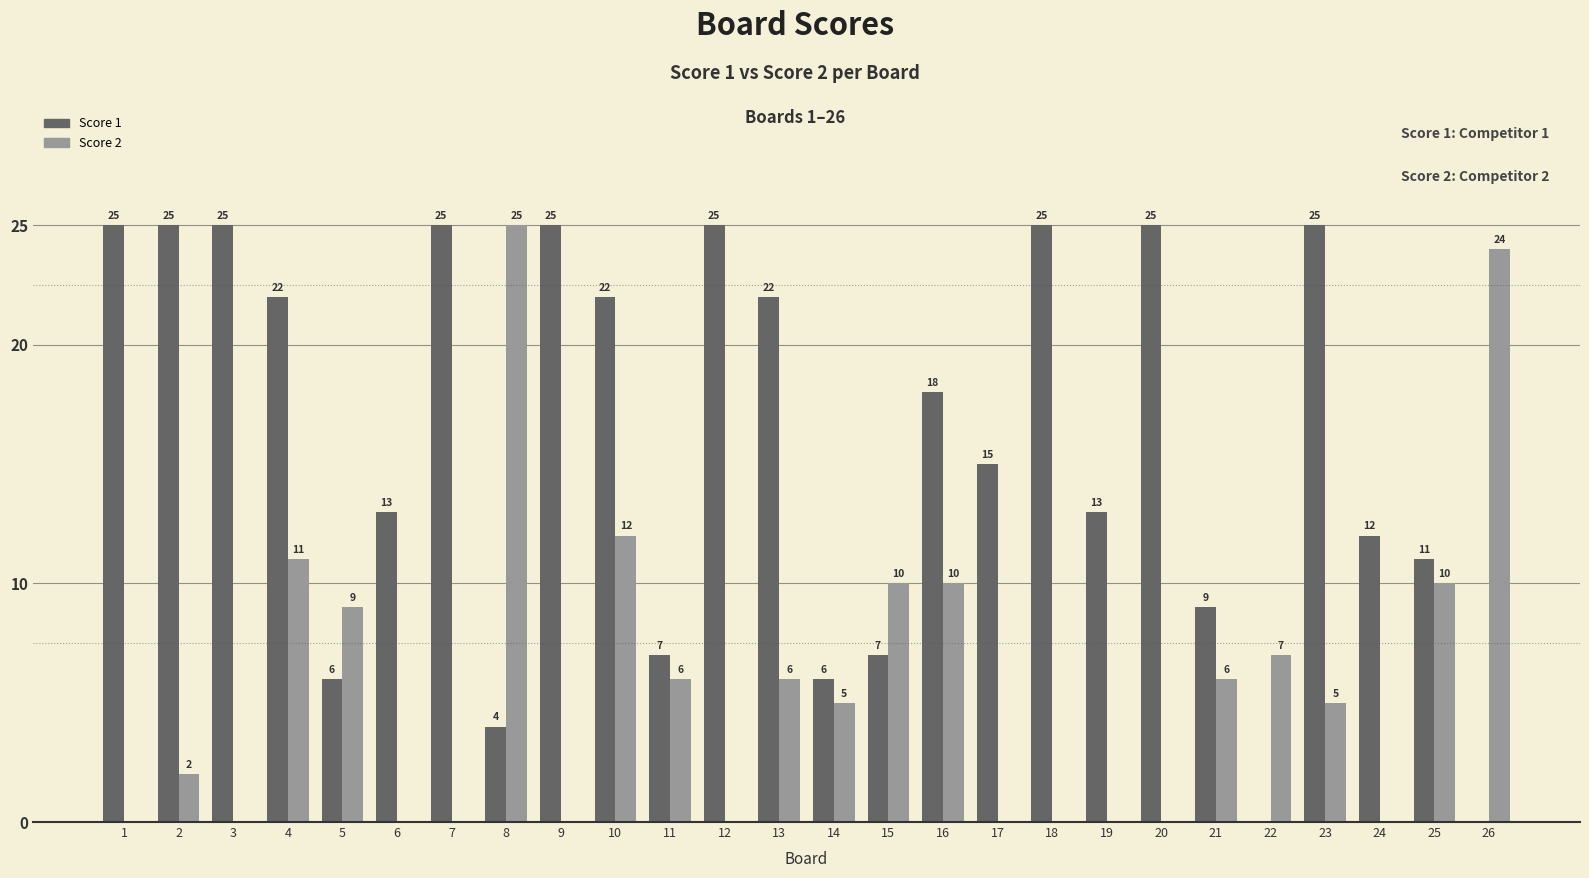

What is the approximate value of Score 1 at 5, to the nearest 10?

10